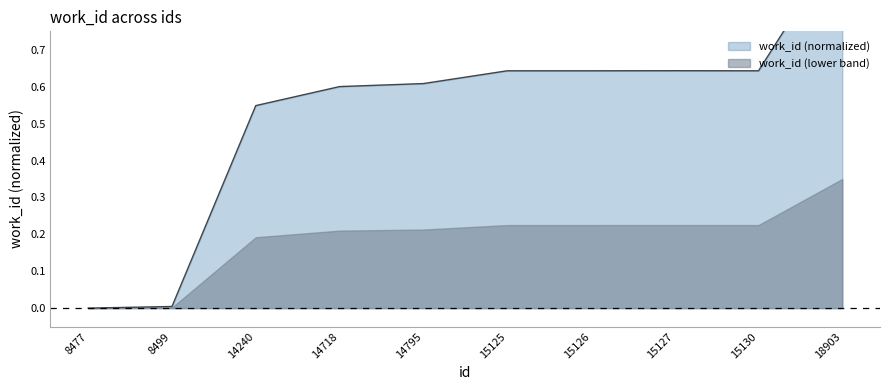

Rank the categories by value from highest to lowest.

18903, 15127, 15125, 15126, 15130, 14795, 14718, 14240, 8499, 8477